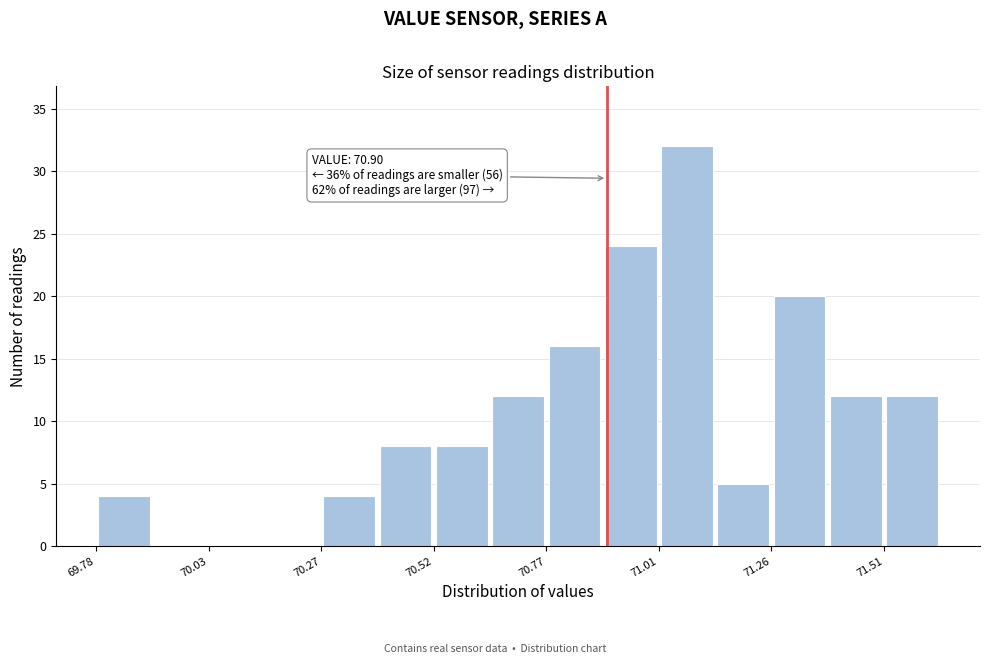

Read against the x-axis, roughly where is the centre of the tallest bar?

71.10